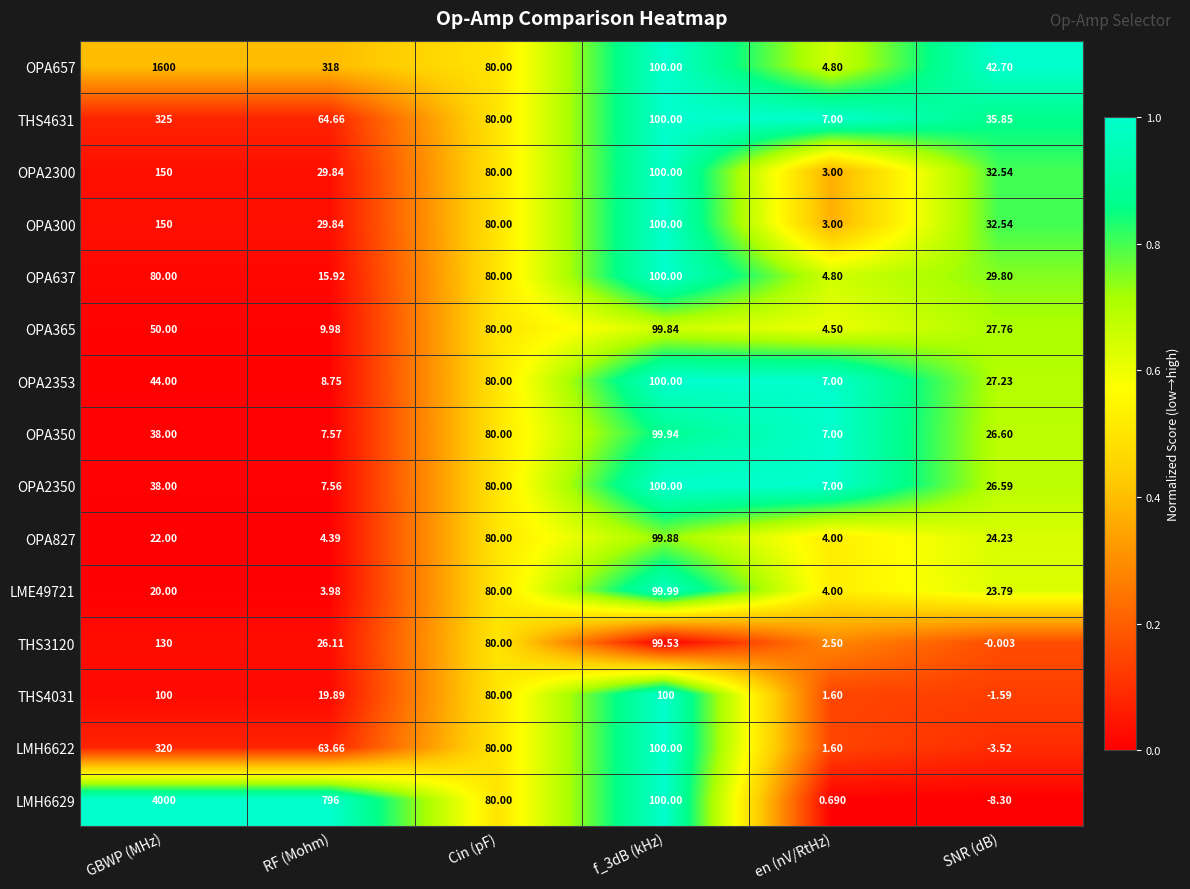

At which category does the chart reach its peak across all series?

GBWP (MHz)